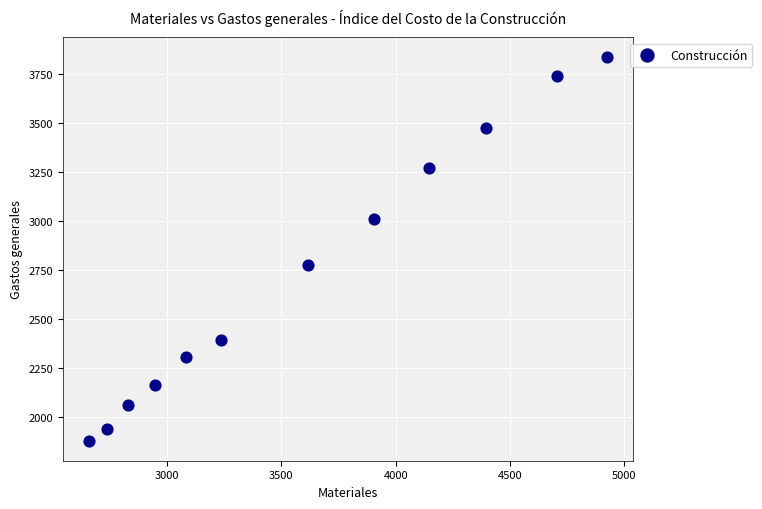

What is the average Y value?

2739.1